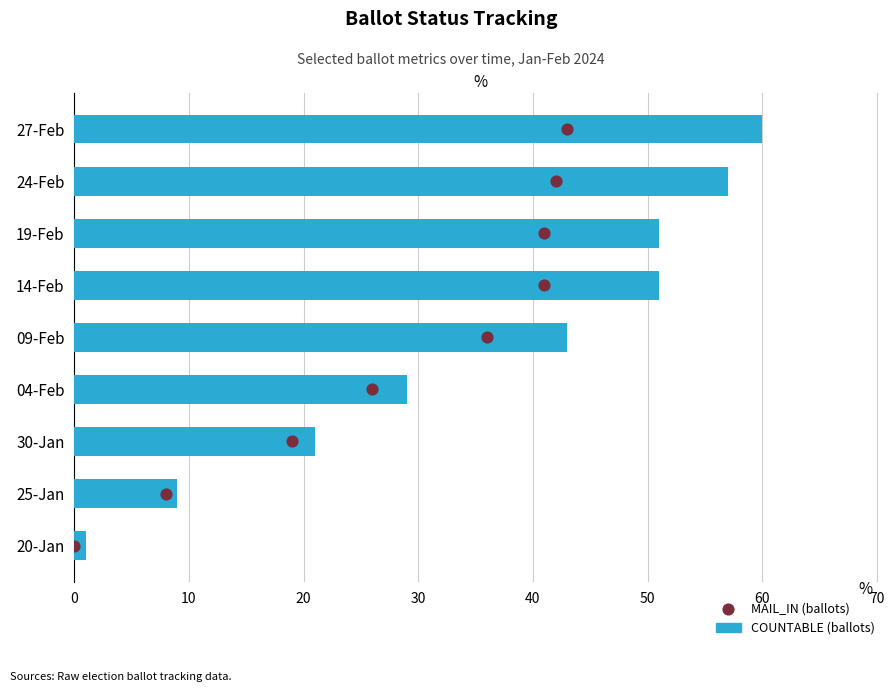

What are all the series names shown in the legend?

COUNTABLE, MAIL_IN